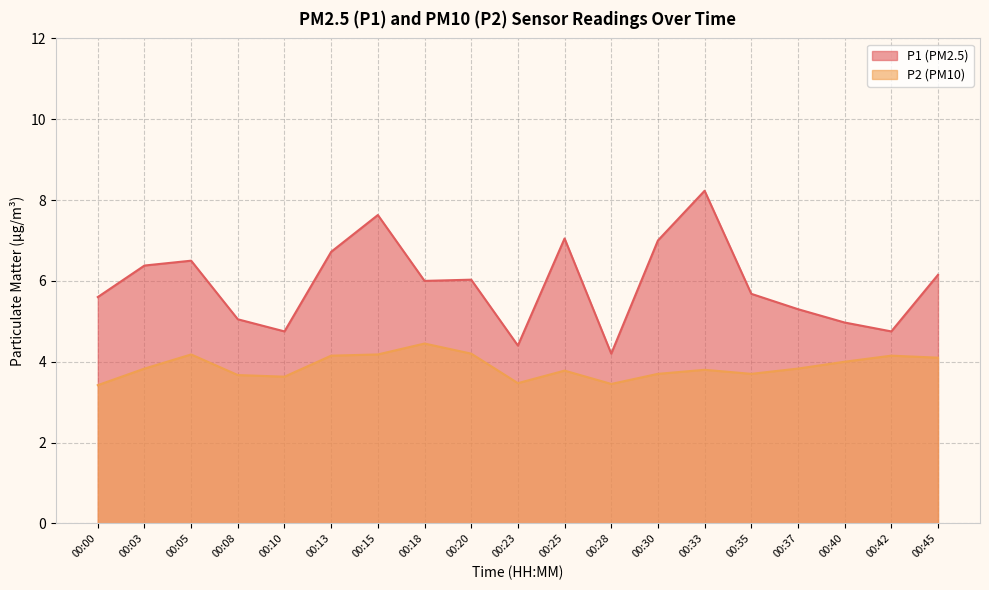

Is it true that P1 equals 7.0 at 00:25?

True